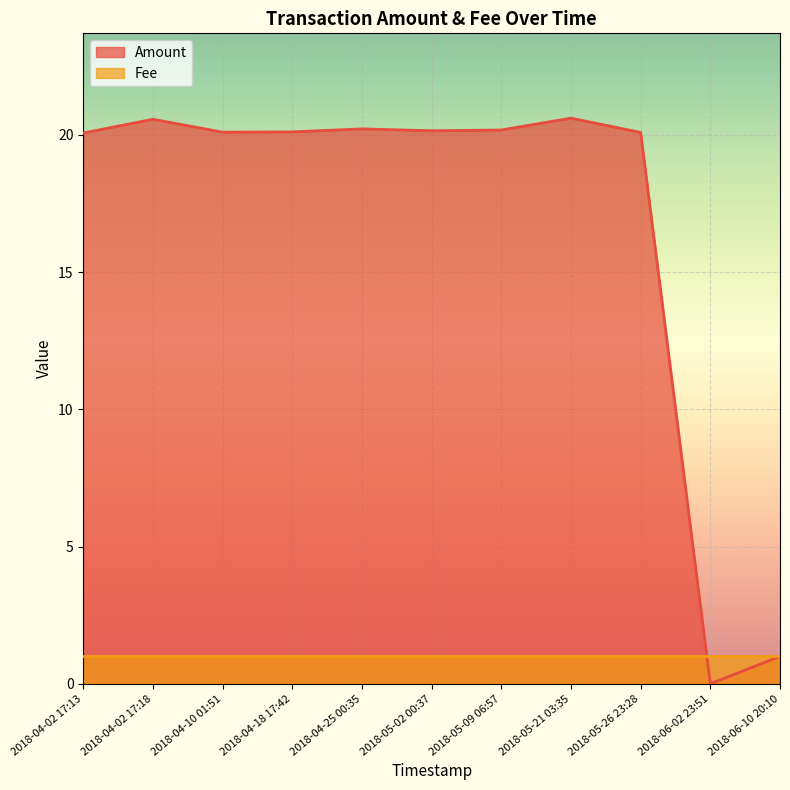

What is the change in value from 2018-05-21 03:35 to 2018-06-02 23:51?

-20.6